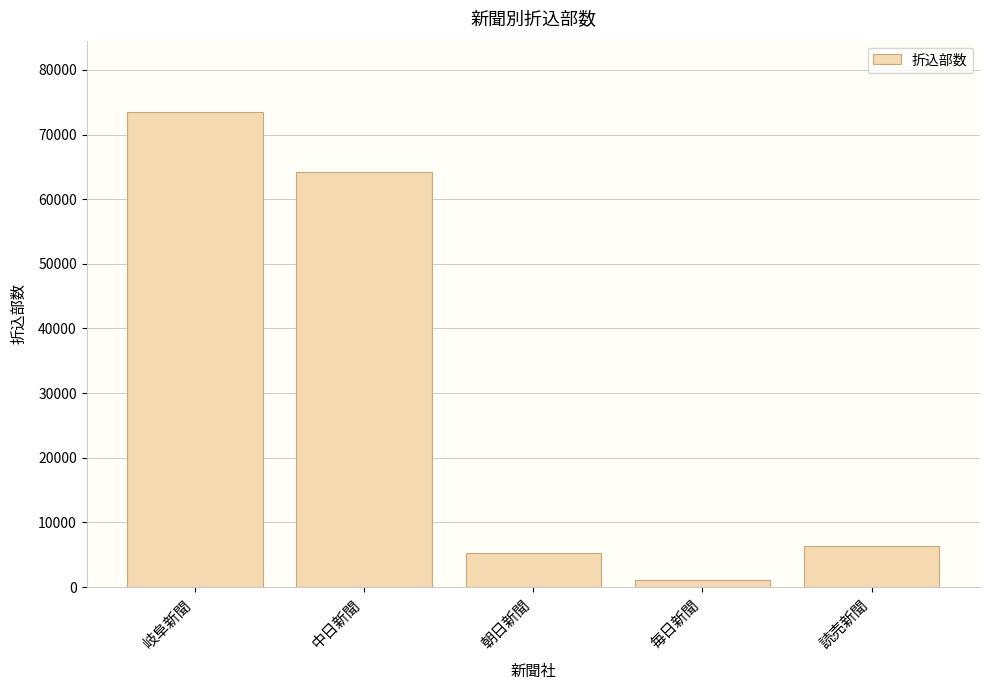

Which has a higher value, 中日新聞 or 読売新聞?

中日新聞